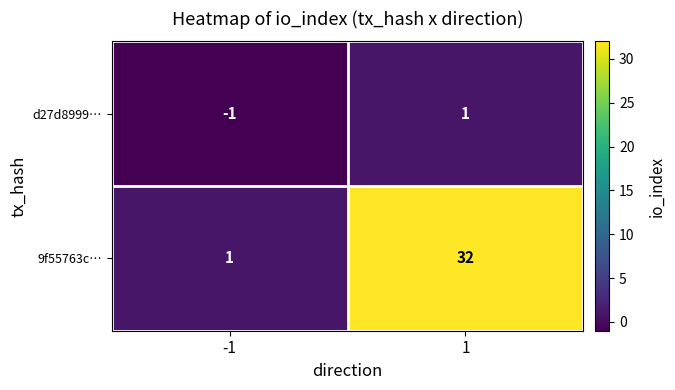

How many distinct data groups are displayed?

2